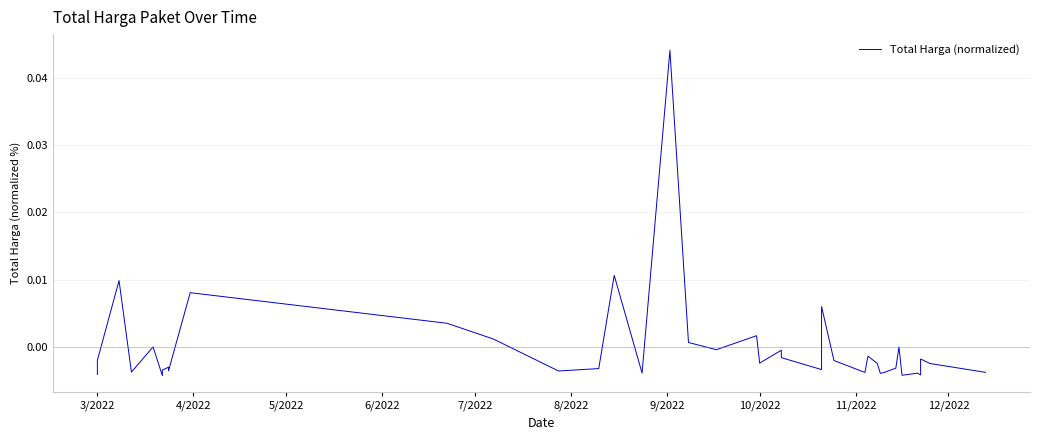

Does the chart have visible grid lines?

Yes